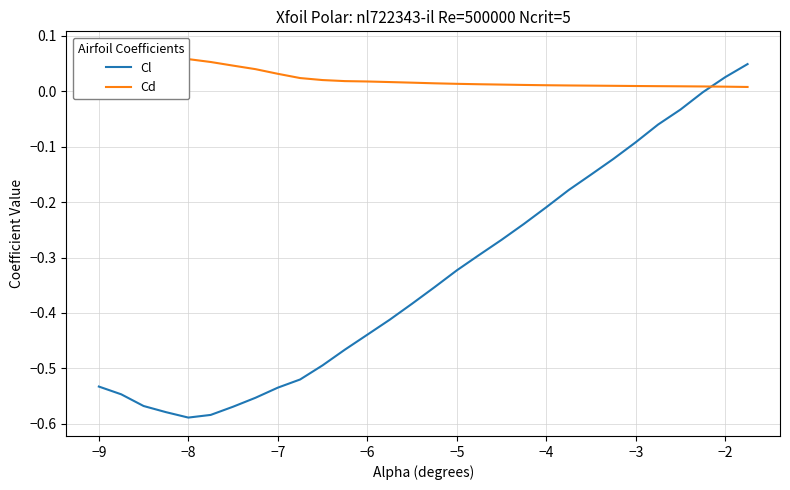

List the series in order of their overall mean, lowest first.

Cl, Cd